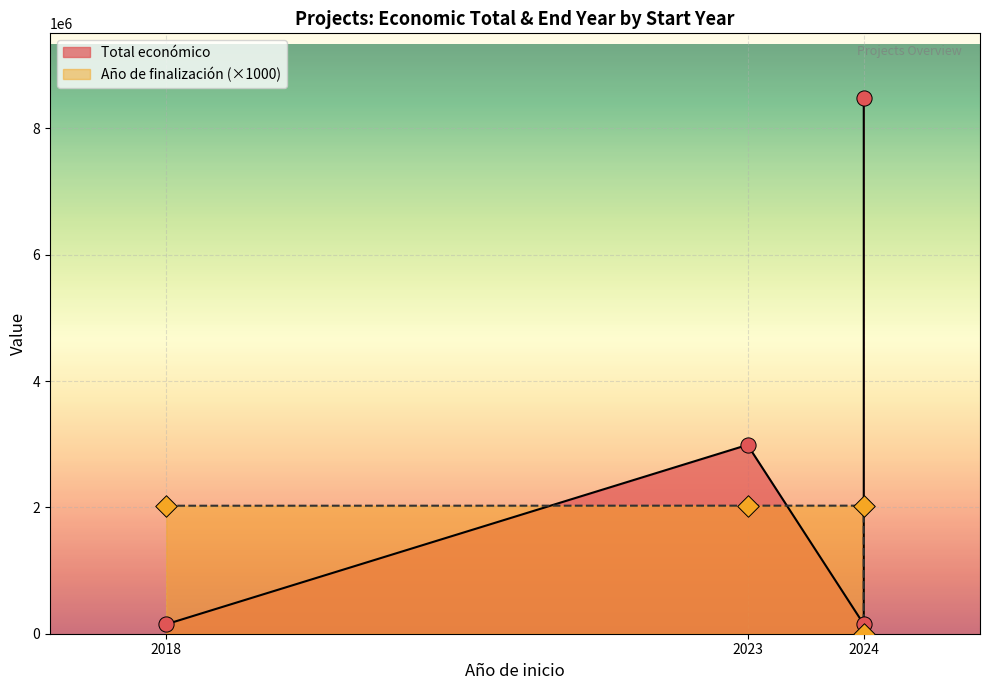

Which series contains the lowest Y value?

Año de finalización